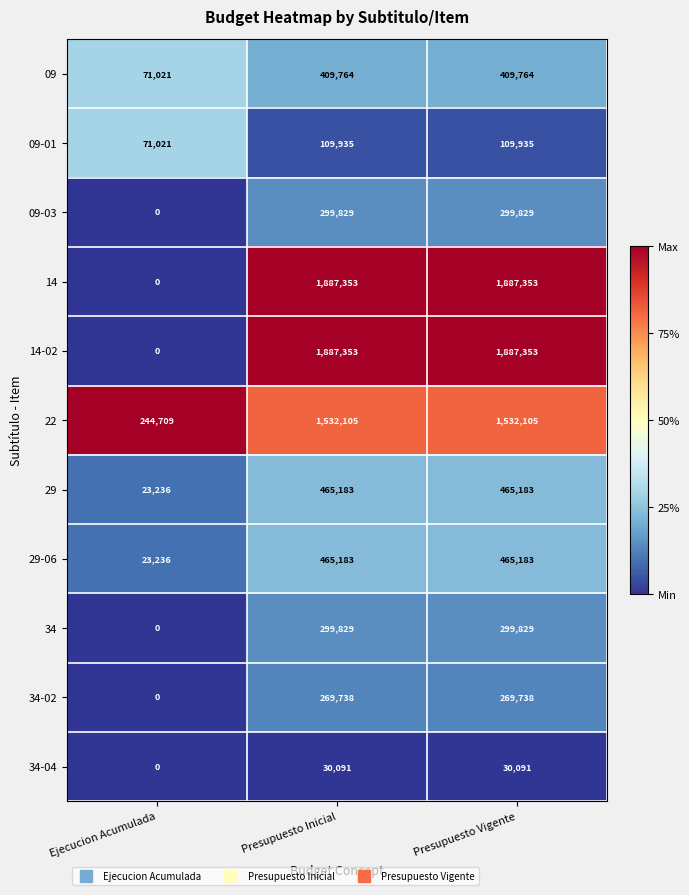

What value does the 09-03 series have at Presupuesto Vigente, to the nearest 50?

299850